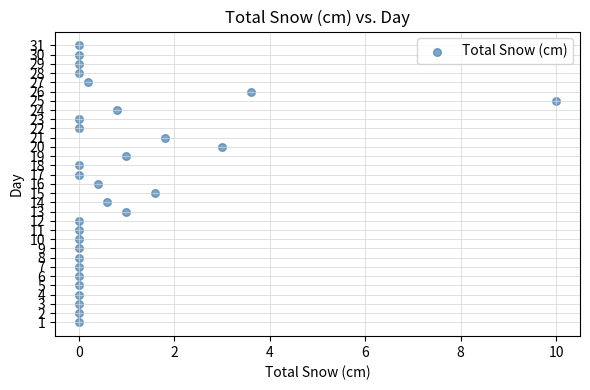

What is the range of Y values (max minus min)?

30